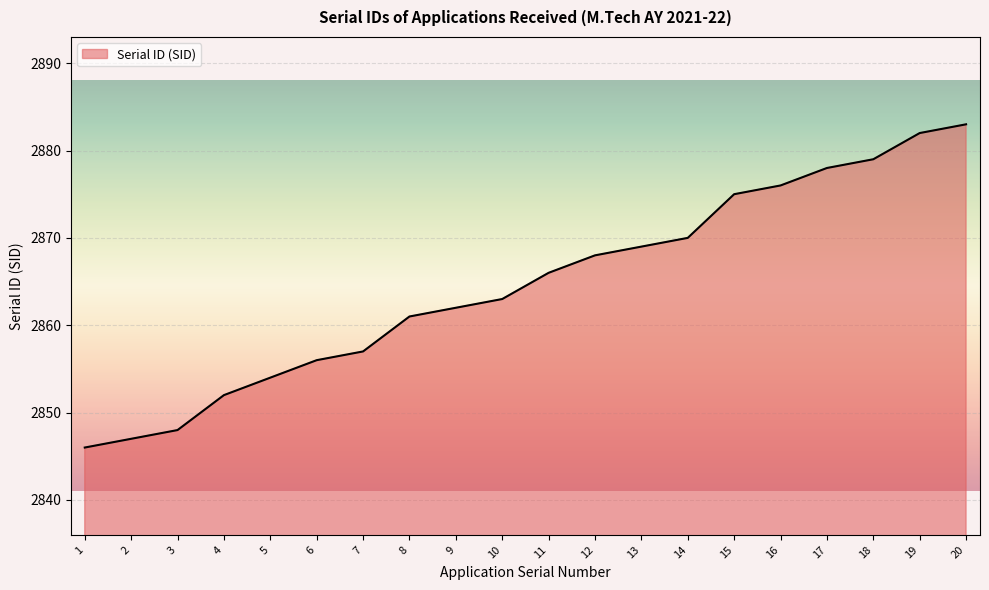

True or false: the data shows 2846 at 1.

True